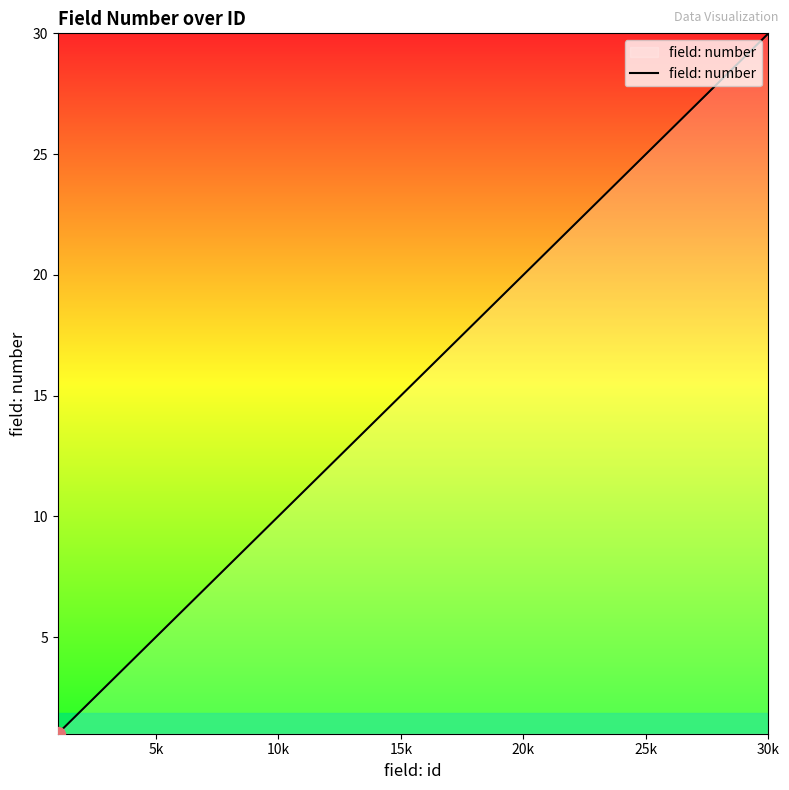

What is the difference between the second highest and minimum values?

28